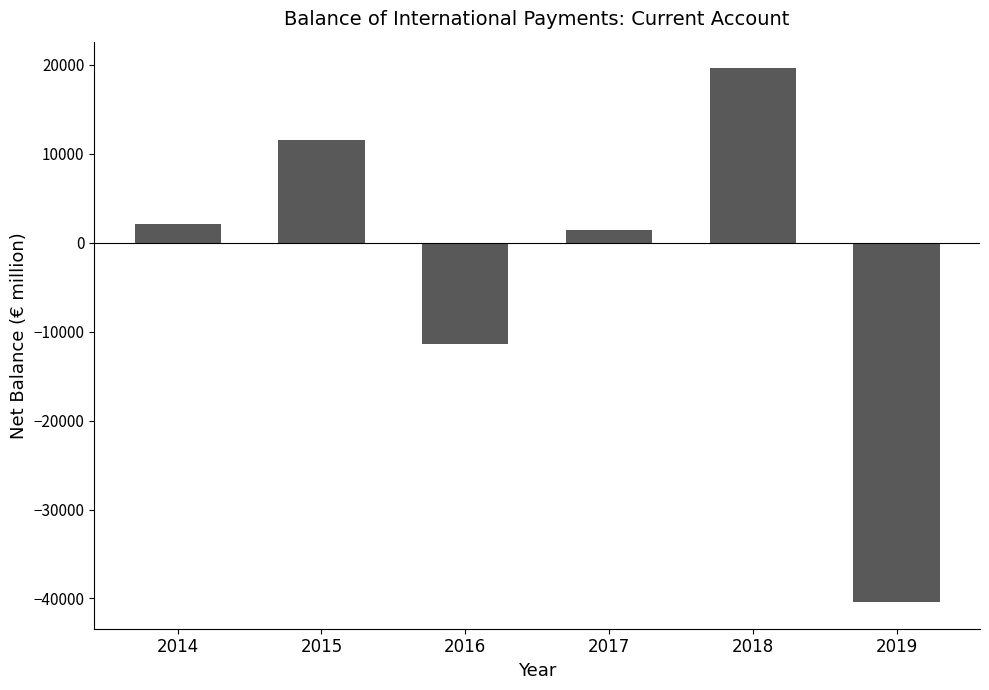

Reading left to right, what are all the values shown in this chart?

2093	11556	-11373	1457	19617	-40404